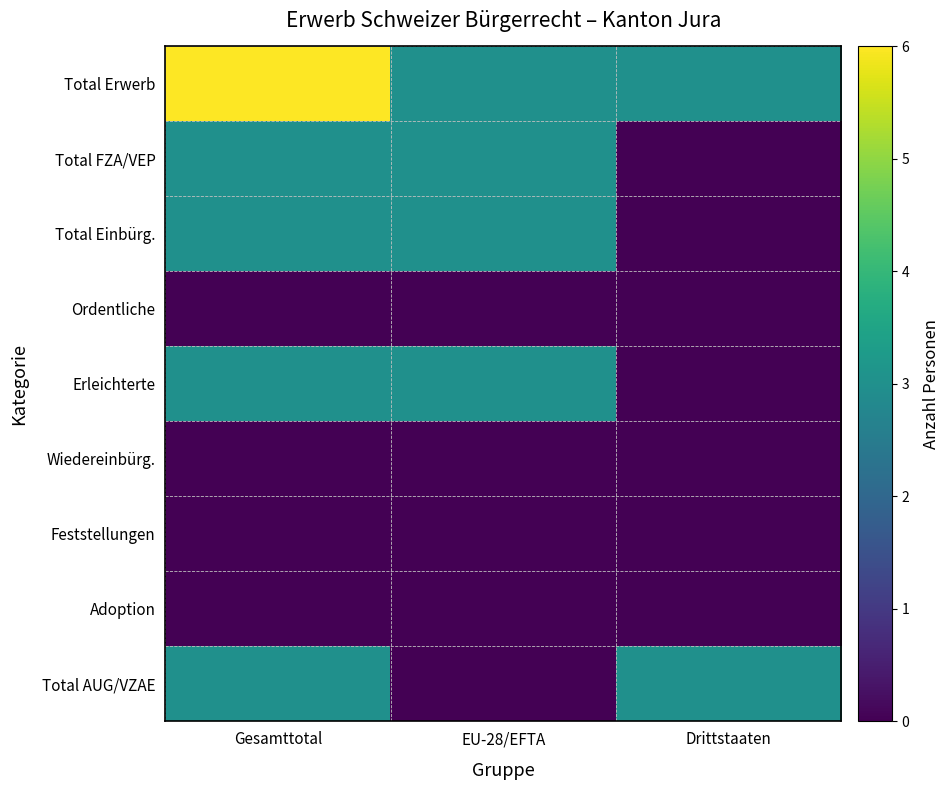

How many series are shown in this chart?

9